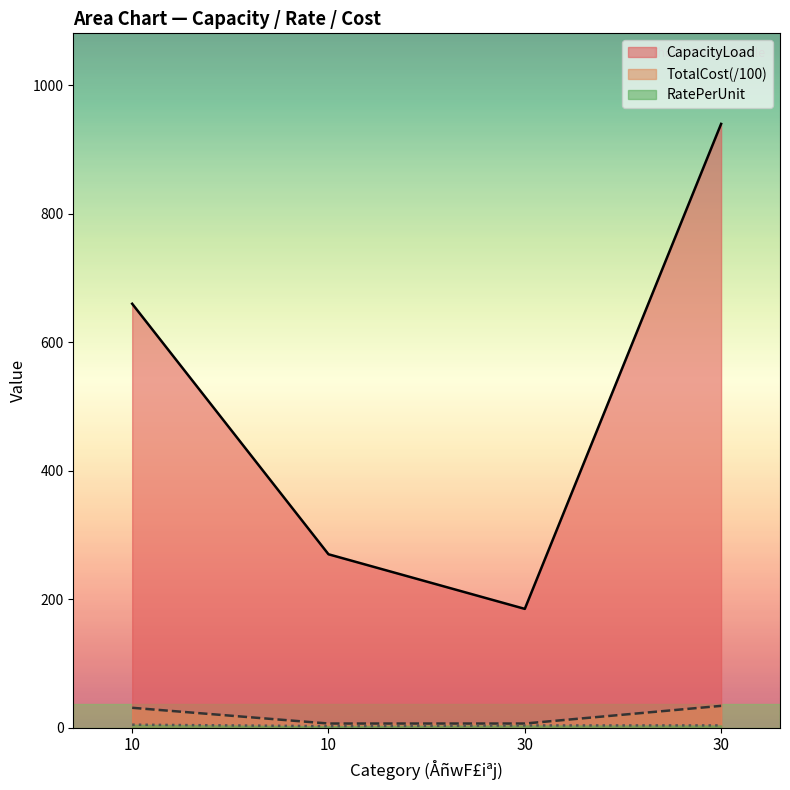

Which series has the largest range (max minus min)?

CapacityLoad